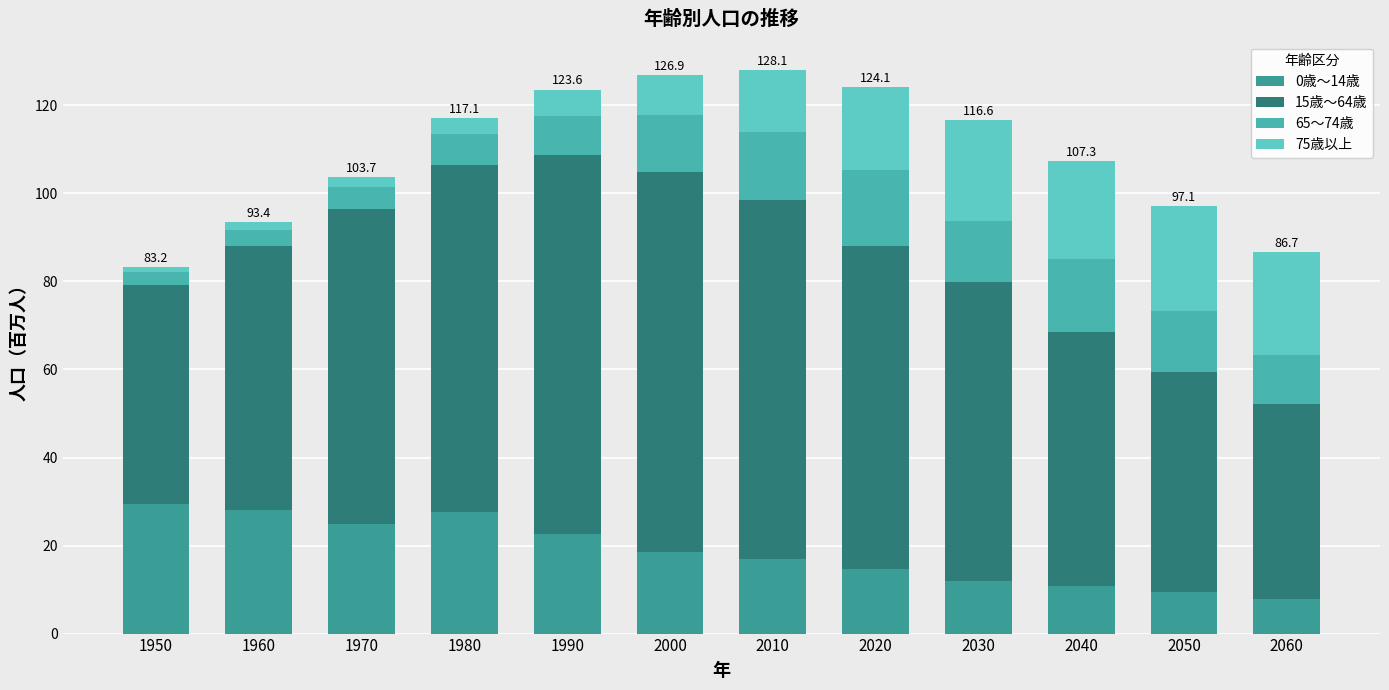

What is the difference between the maximum and minimum values in the 0歳～14歳 series?

21.5